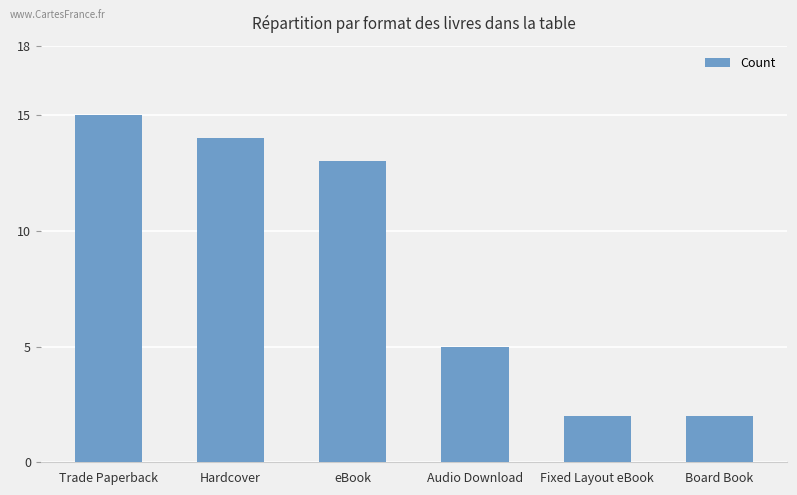

Reading right to left, transcribe all the data shown in this chart.

Board Book=2	Fixed Layout eBook=2	Audio Download=5	eBook=13	Hardcover=14	Trade Paperback=15